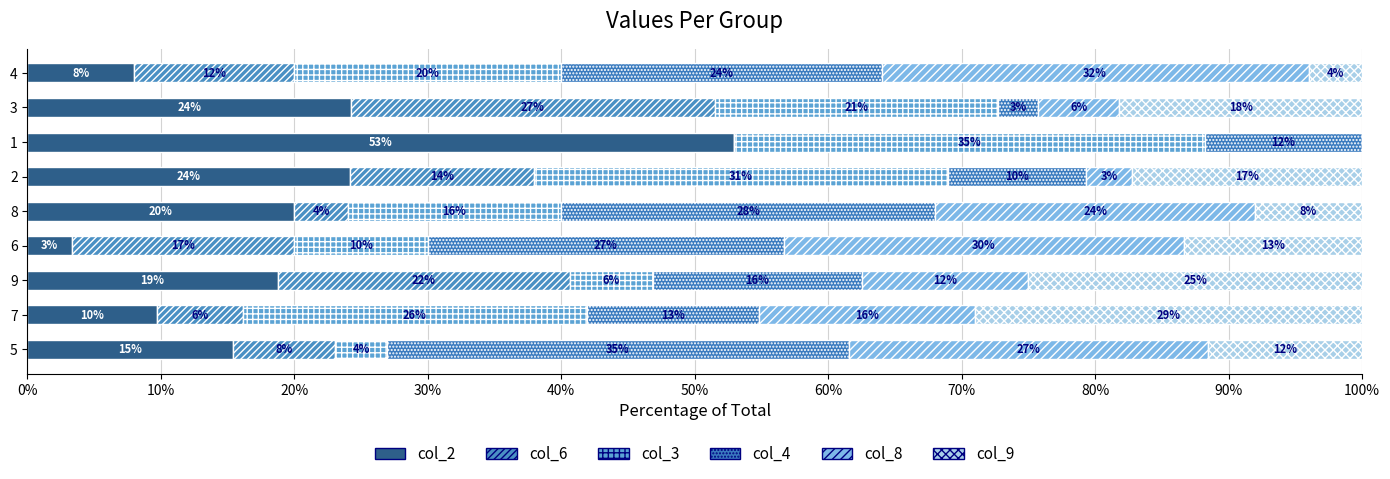

What is the sum of all col_6 values?

109.8